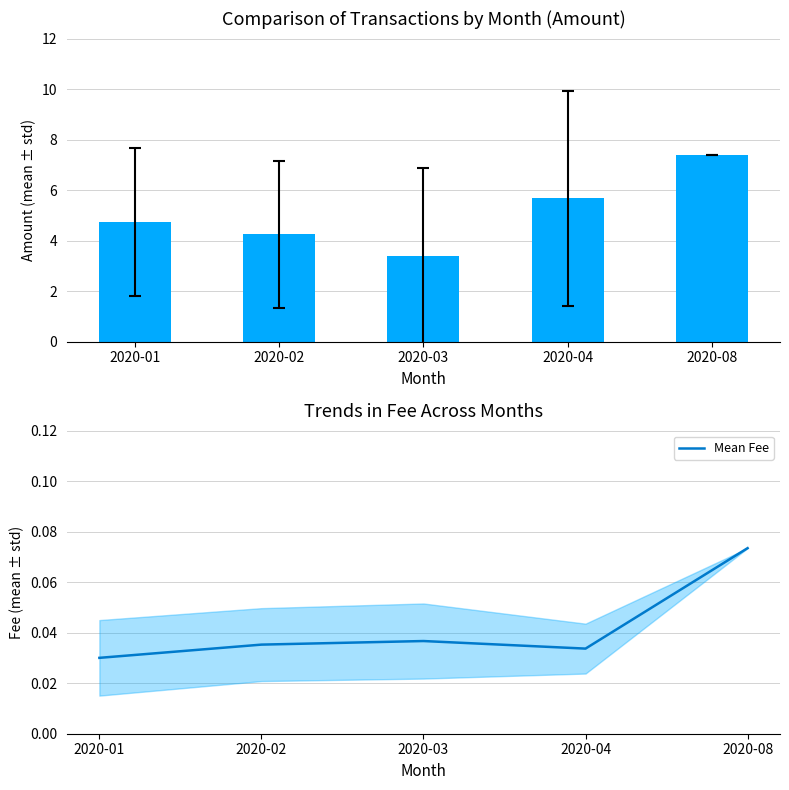

Reading left to right, list all the values displayed in this chart.

Amount: 2020-01=4.7	2020-02=4.2	2020-03=3.4	2020-04=5.7	2020-08=7.4
Mean Fee: 2020-01=0.0	2020-02=0.0	2020-03=0.0	2020-04=0.0	2020-08=0.1